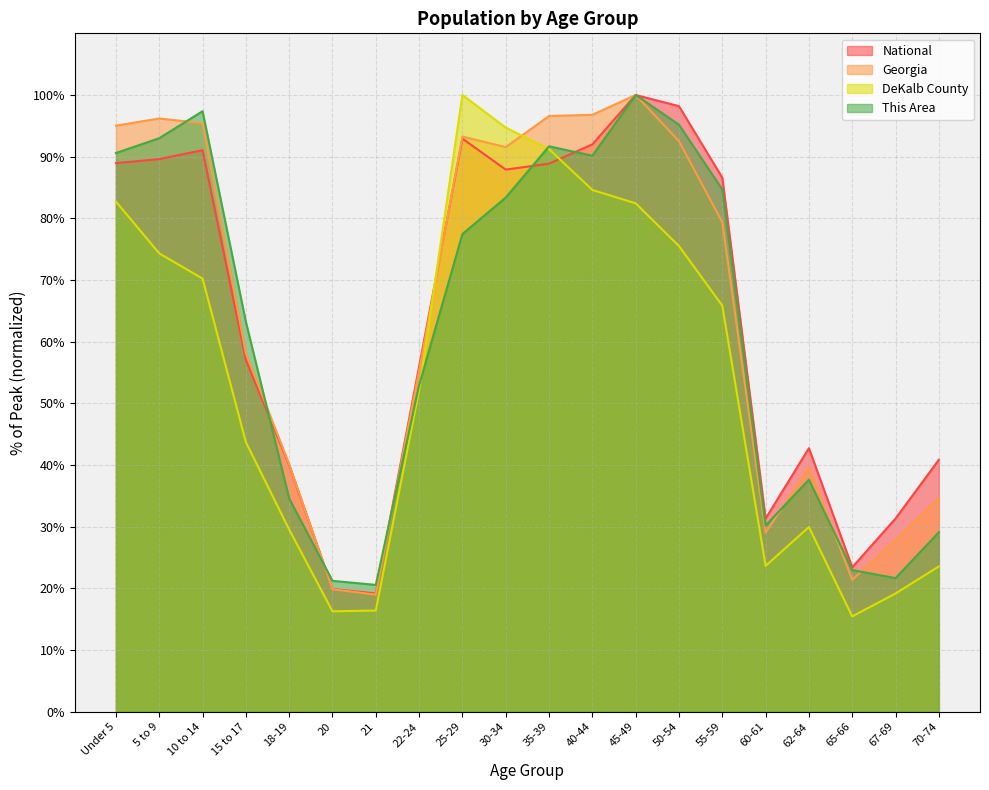

Where is the first local maximum for Georgia?

5 to 9